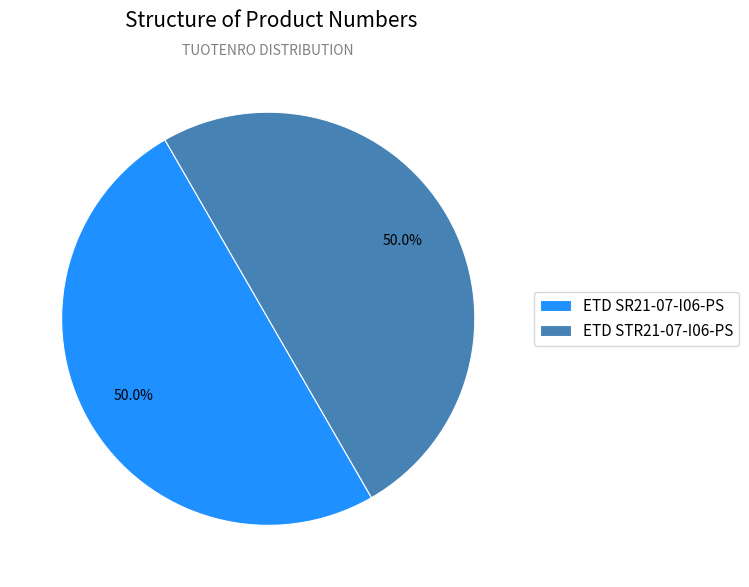

To the nearest percent, what is the combined percentage of ETD STR21-07-I06-PS and ETD SR21-07-I06-PS?

100%